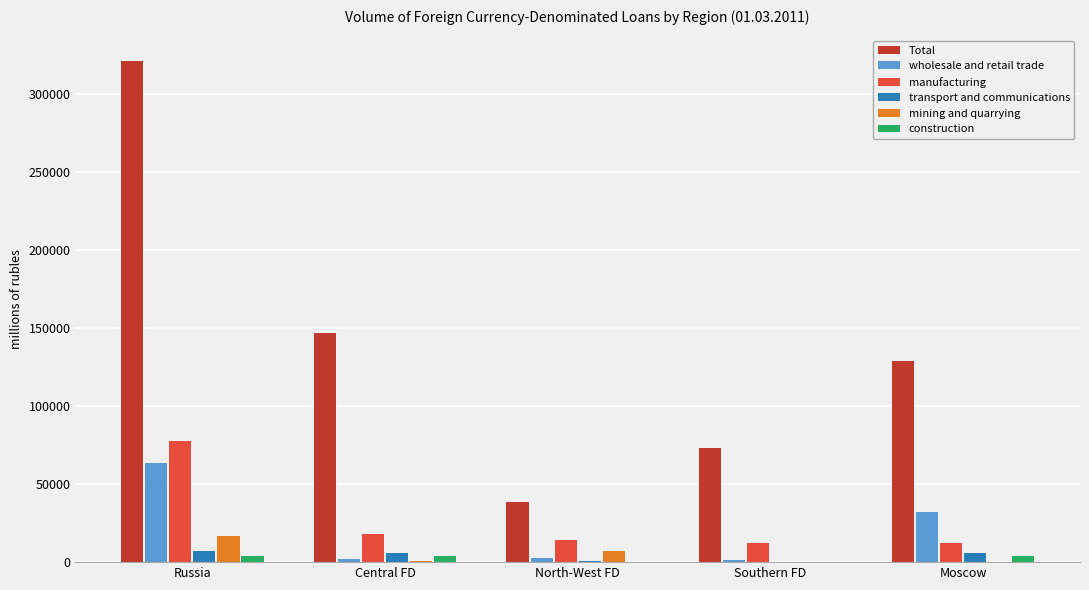

True or false: wholesale and retail trade has a value of 32170 at Moscow.

True